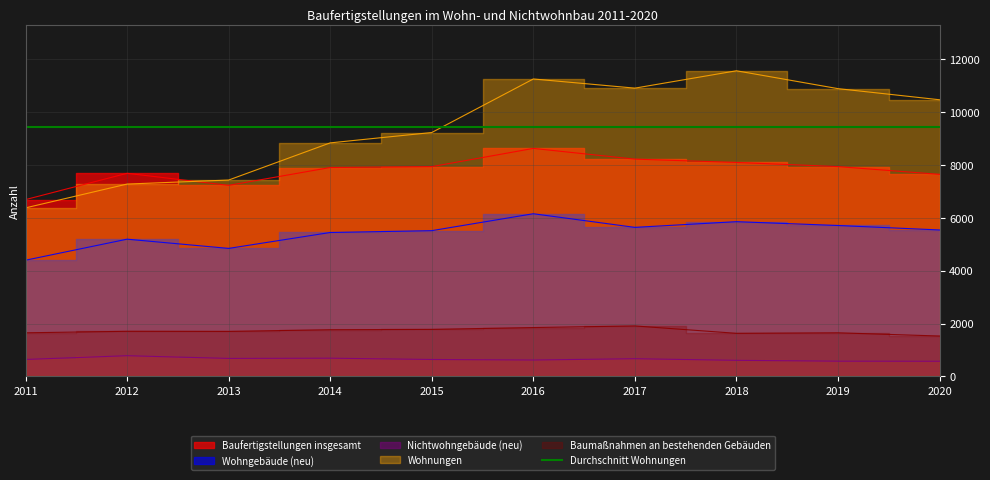

In Baumaßnahmen an bestehenden Gebäuden, how many points are higher than both neighbors (excluding endpoints)?

3